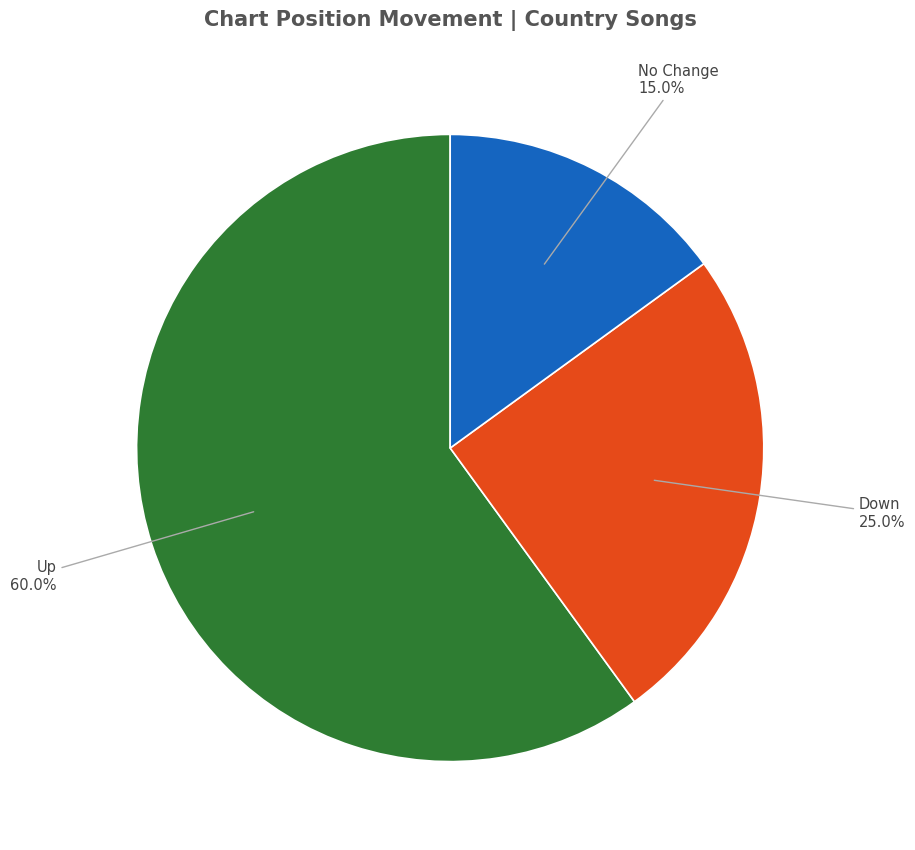

Is there a majority slice in this chart?

Yes